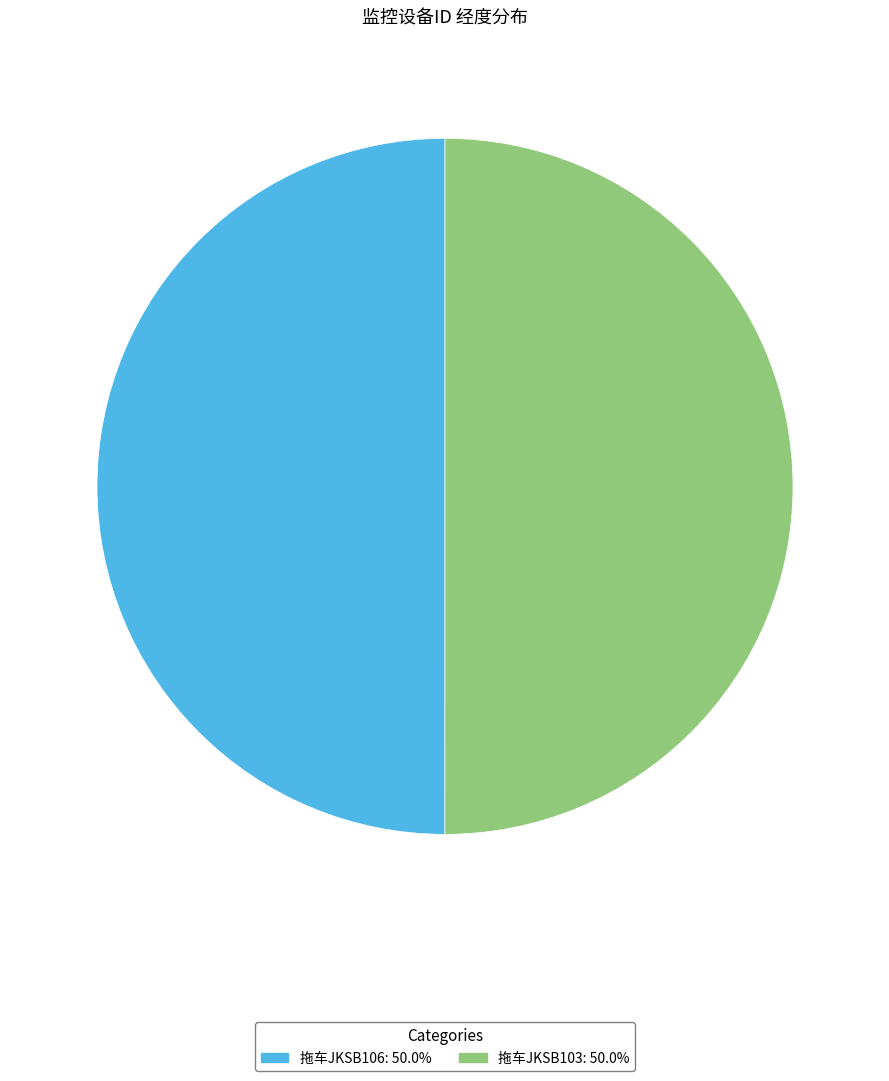

Combined, do 拖车JKSB106 and 拖车JKSB103 account for over 50%?

Yes